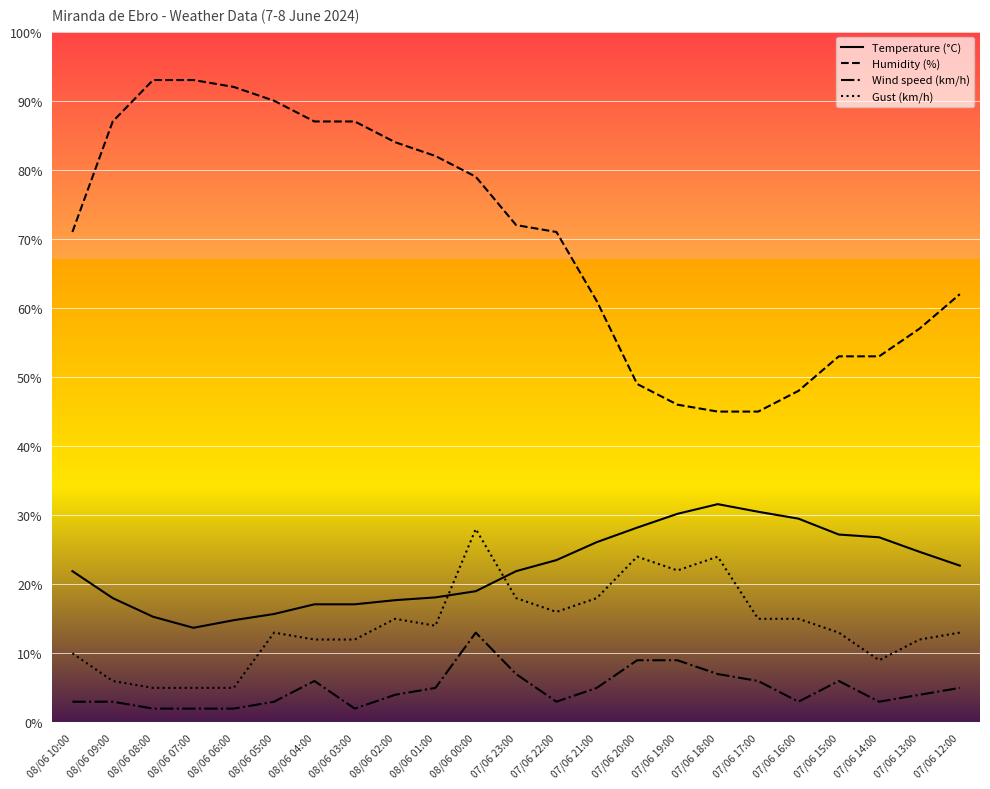

Which series has the largest total across all categories?

Humidity (%)